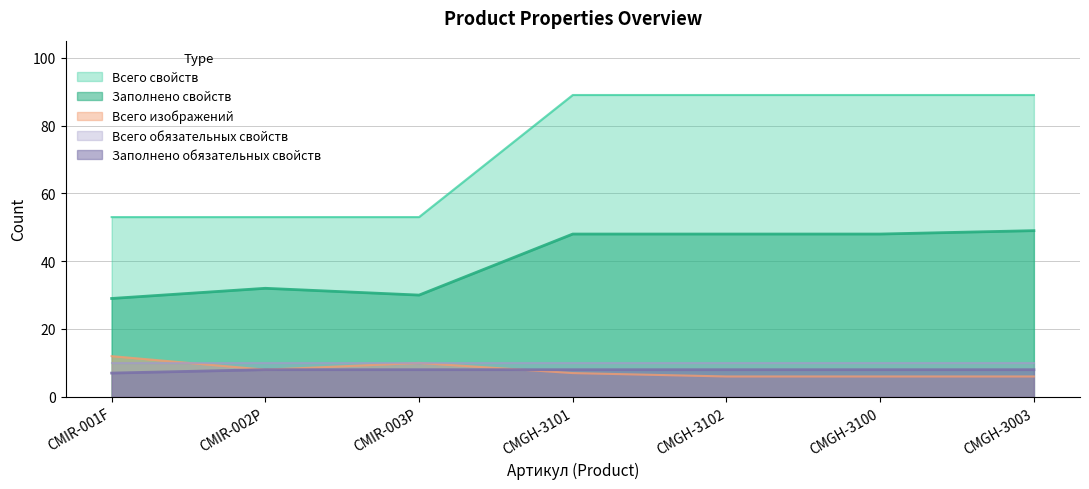

What is the value of the Всего свойств point at the 1st from the left?

53